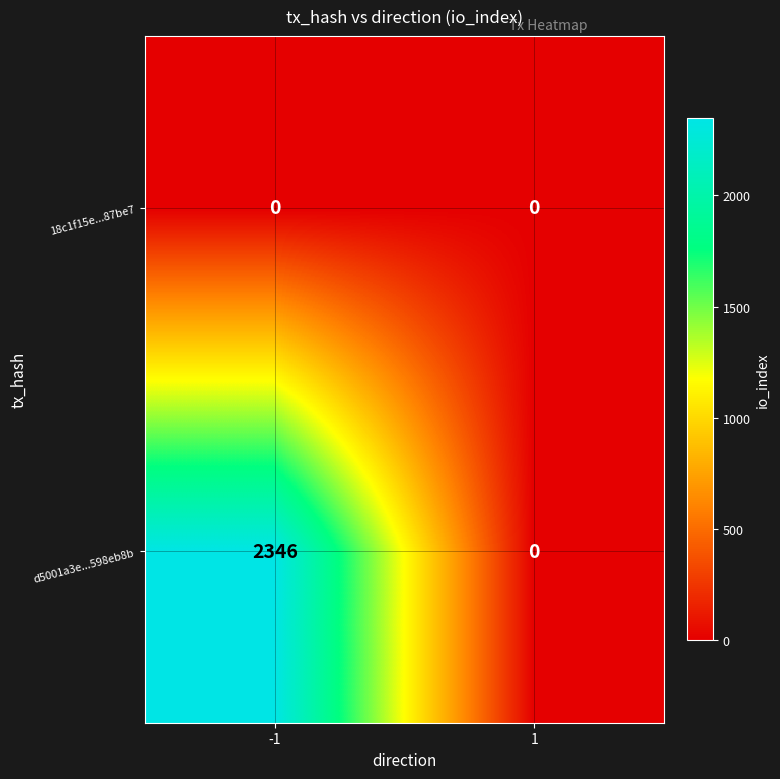

What is the difference between the maximum and minimum values in the d5001a3e...598eb8b series?

2346